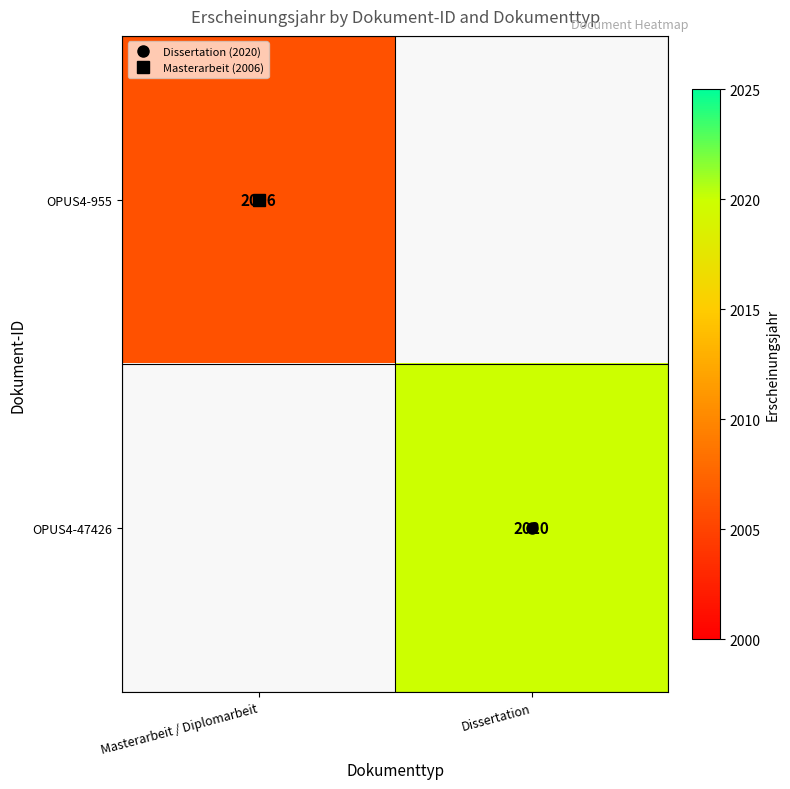

Which label corresponds to the smallest value in the chart?

Masterarbeit / Diplomarbeit